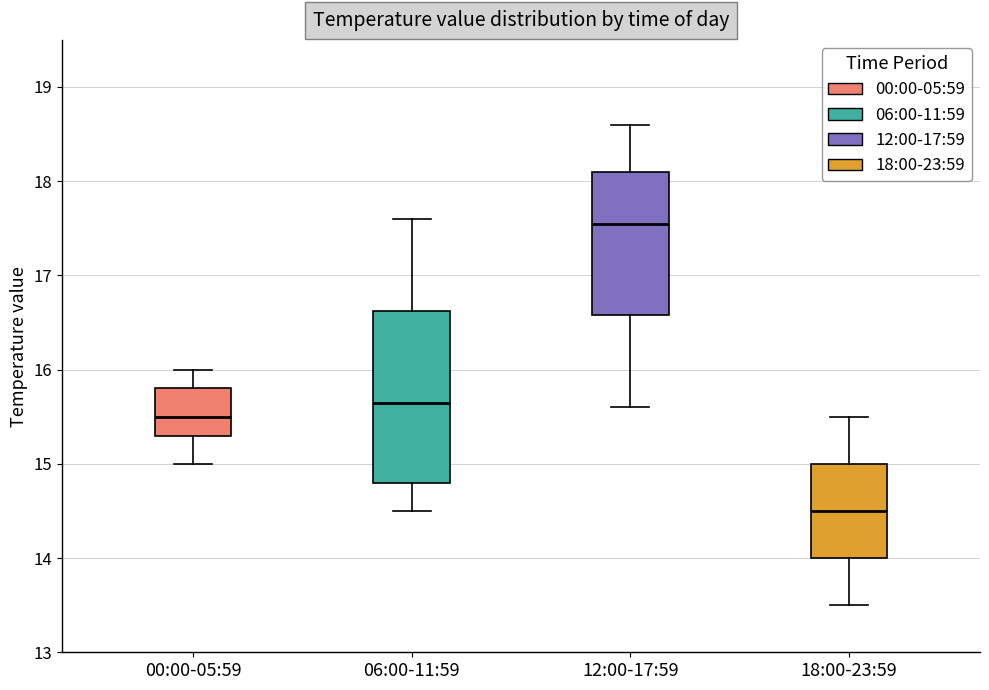

Where does the median line of the box for 12:00-17:59 sit on the y-axis? The values are not printed on the chart, so give them approximately, as read against the axis.

17.6